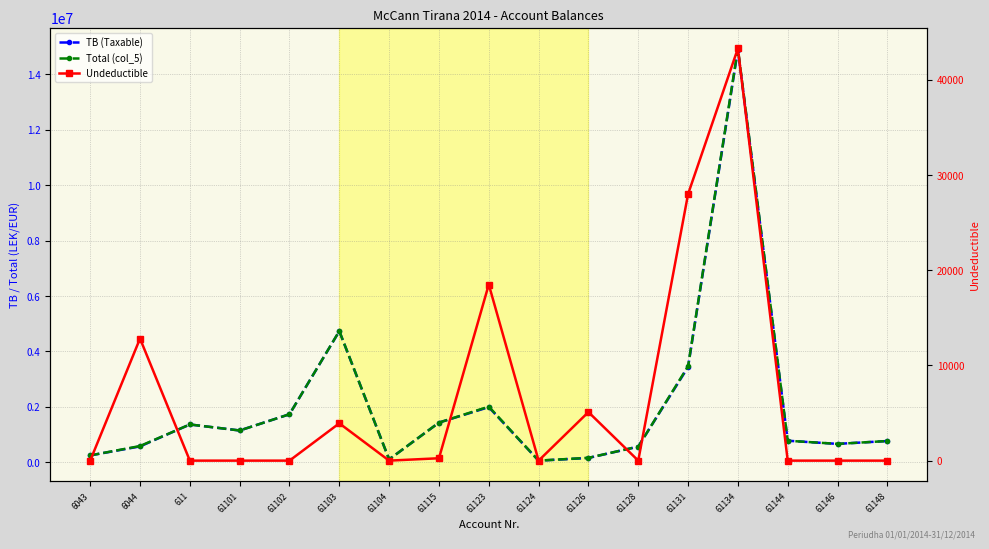

Count the number of categories in the chart.

17